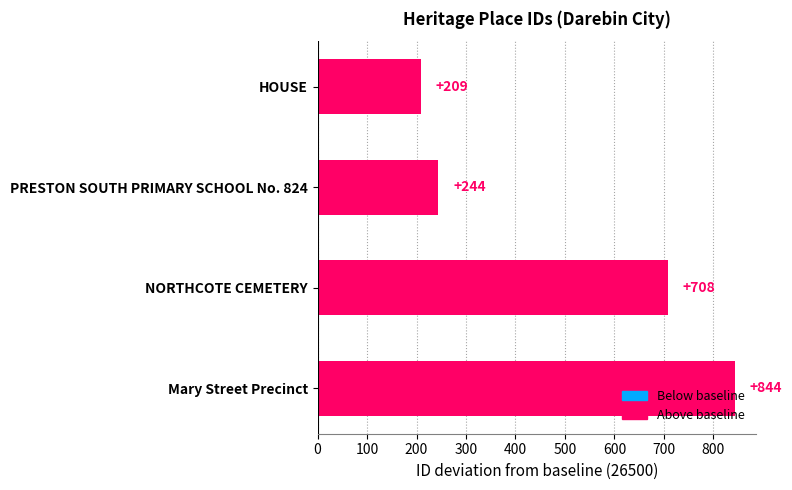

Where is the data nearest to the value 526?

NORTHCOTE CEMETERY